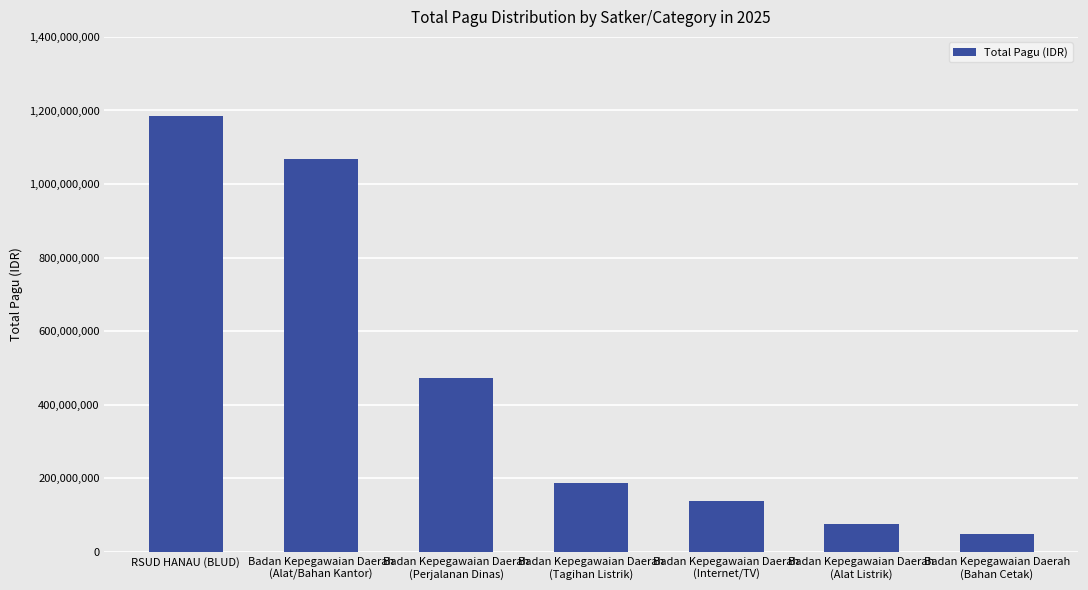

Count the number of data series in this chart.

1